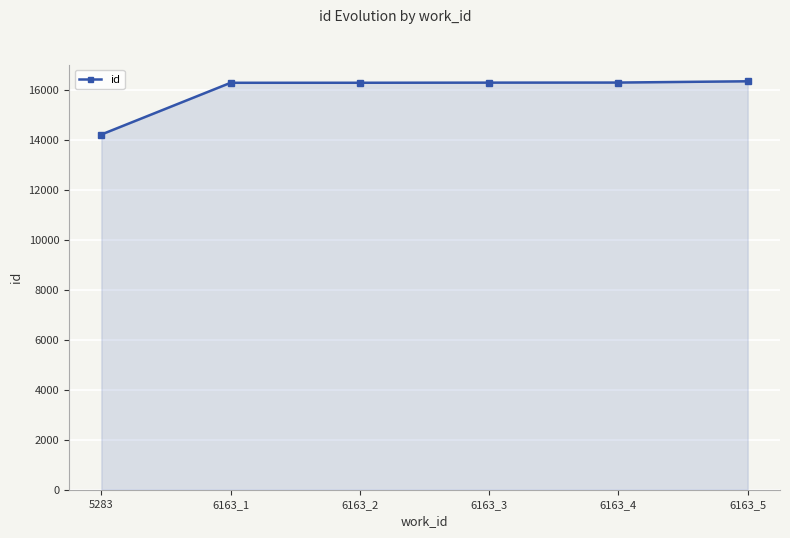

How many series are shown in this chart?

1